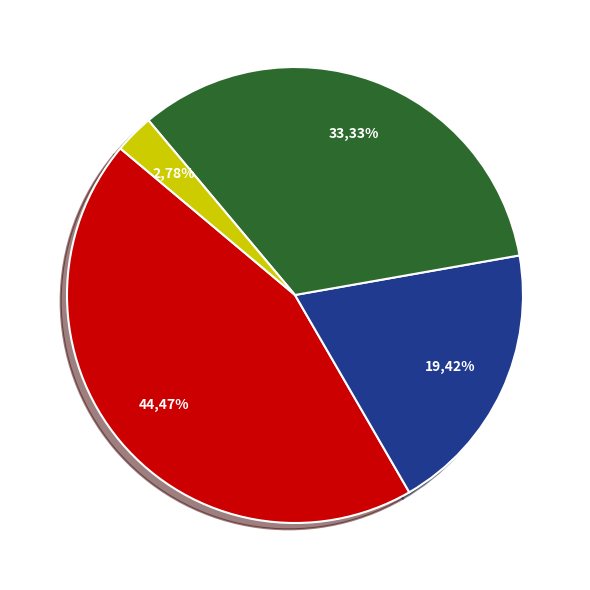

What percentage is NOT represented by 45338?

97.2%